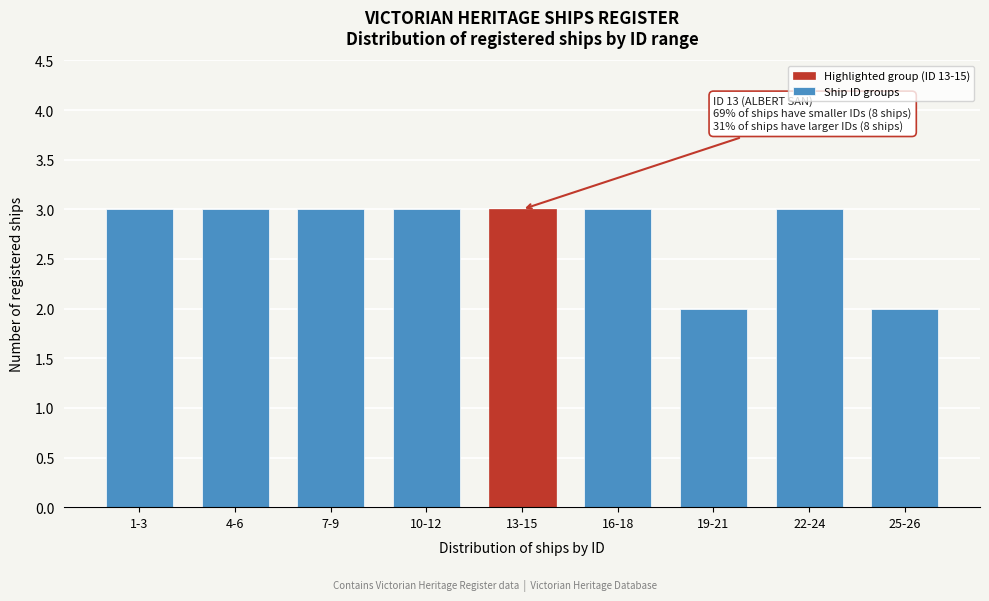

Reading left to right, transcribe all the data shown in this chart.

3	3	3	3	3	3	2	3	2